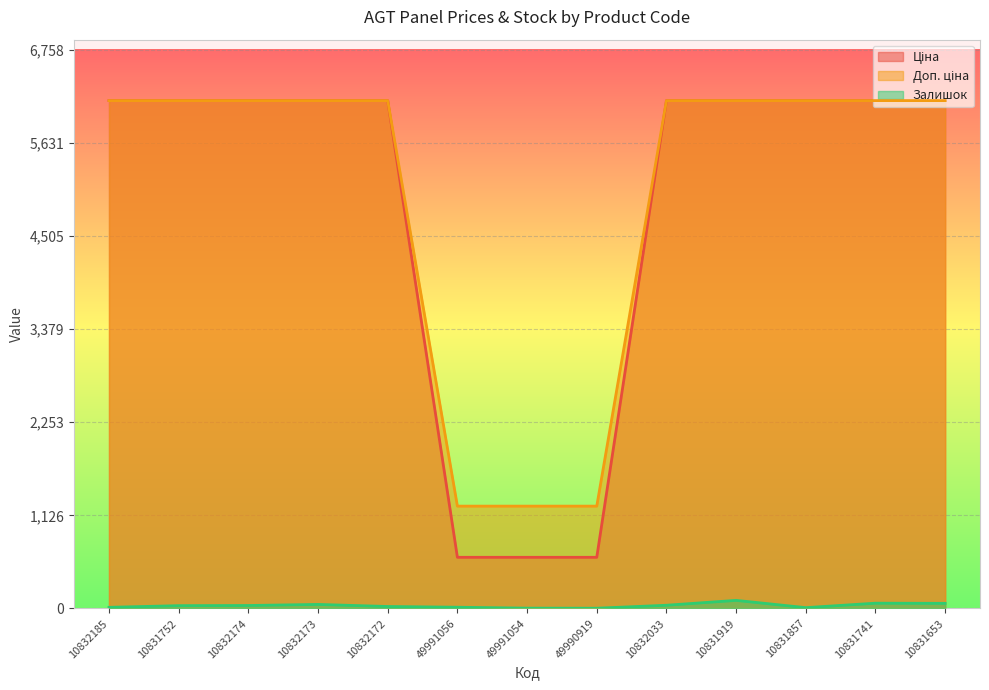

Reading left to right, what are all the values shown in this chart?

Ціна: 6143.2	6143.2	6143.2	6143.2	6143.2	1238.0	1238.0	1238.0	6143.2	6143.2	6143.2	6143.2	6143.2
Доп. ціна: 6143.2	6143.2	6143.2	6143.2	6143.2	618.9	618.9	618.9	6143.2	6143.2	6143.2	6143.2	6143.2
Залишок: 14.0	34.0	36.0	49.0	24.0	15.0	4.0	3.0	39.0	98.0	10.0	64.0	62.0